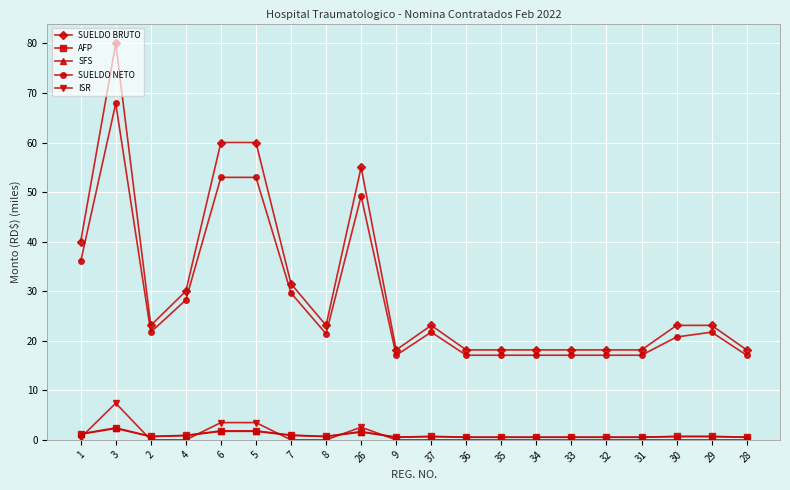

What is the approximate value of AFP at 36?

0.6